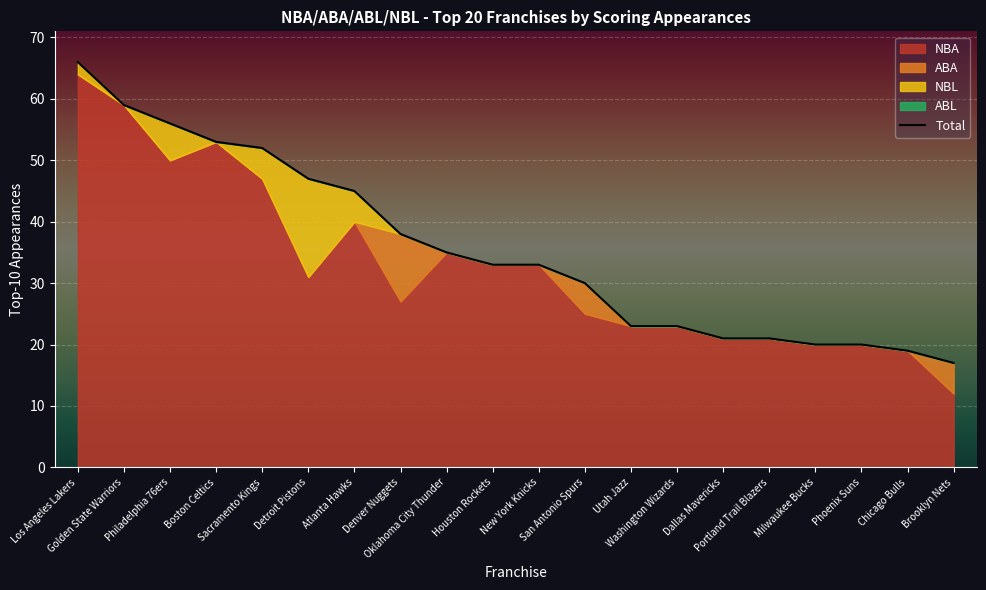

What is the label of the 10th point from the left?

Houston Rockets